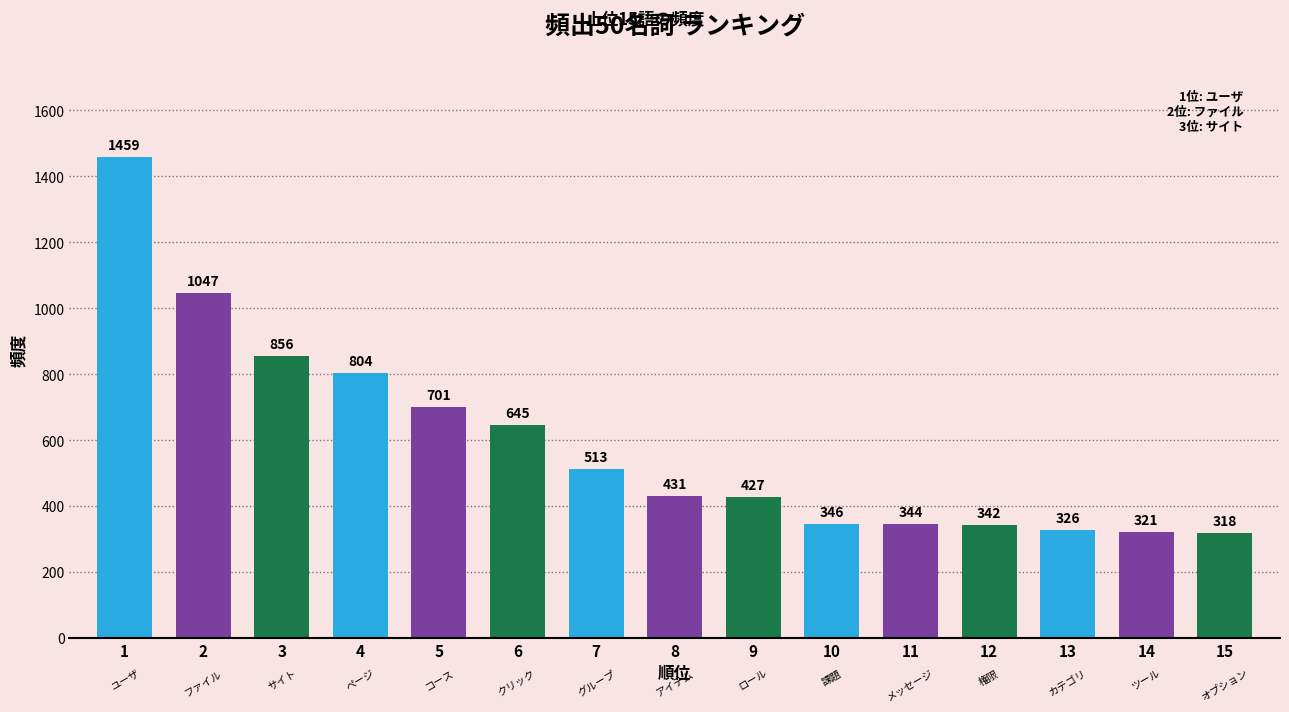

Count the number of data series in this chart.

1